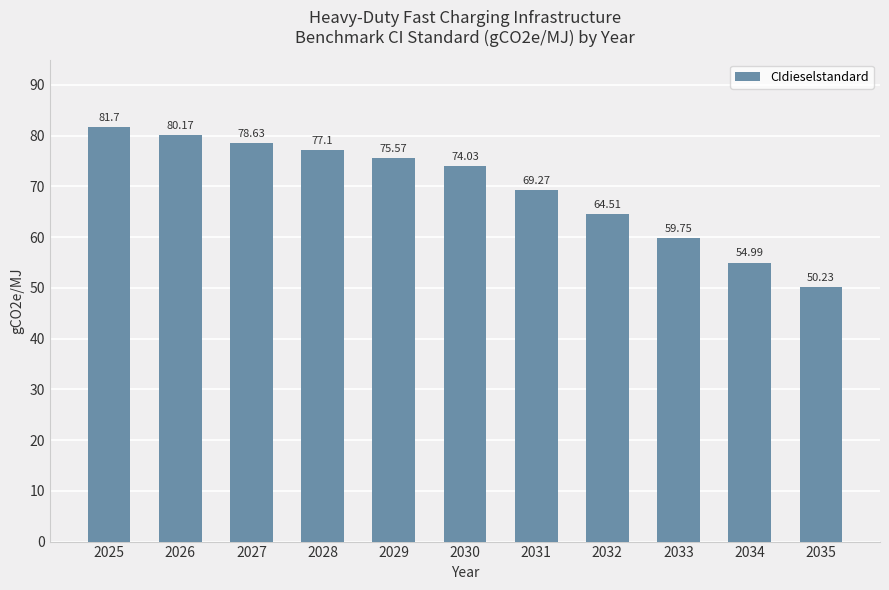

List the labels in order of value, smallest first.

2035, 2034, 2033, 2032, 2031, 2030, 2029, 2028, 2027, 2026, 2025